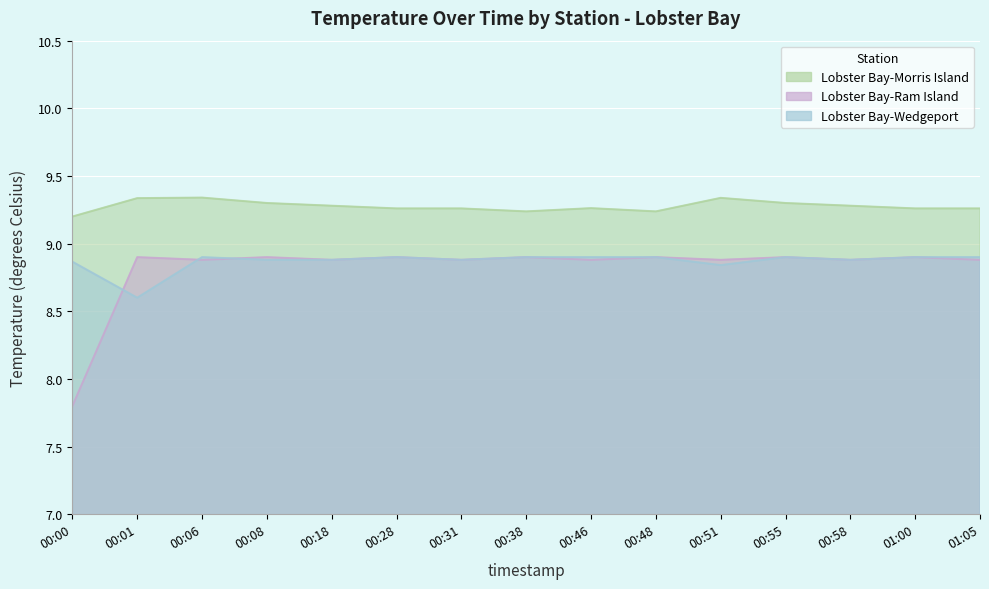

The Lobster Bay-Ram Island series shows 5.8 at 01:00. True or false?

False